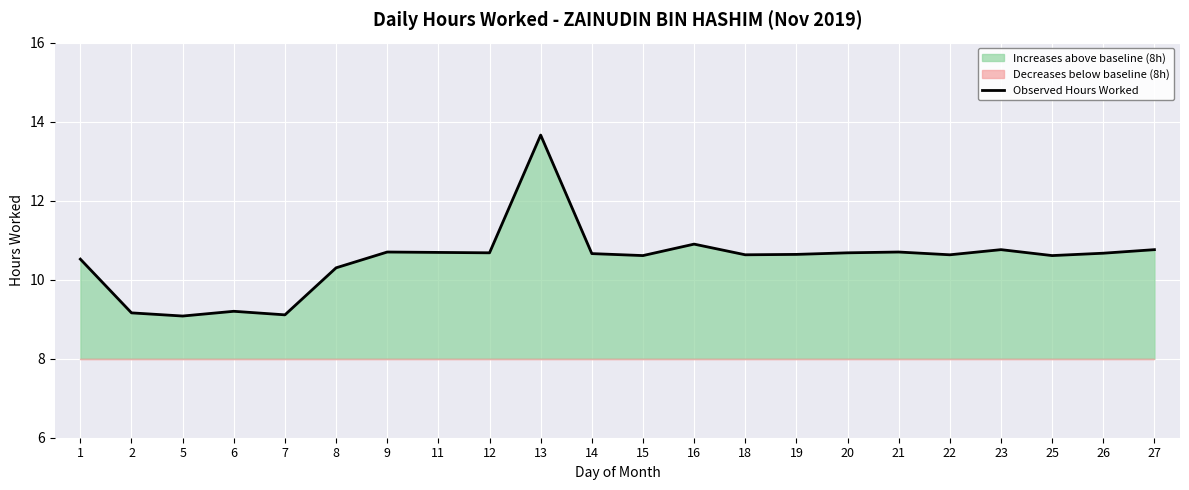

What is the sum of the values at 15 and 25?

21.2